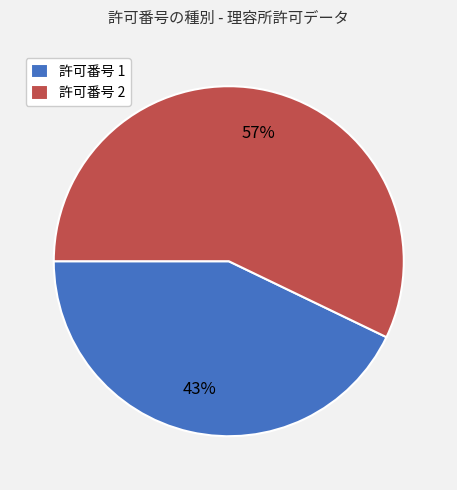

Is it true that 許可番号 2 is 57% of the pie?

True